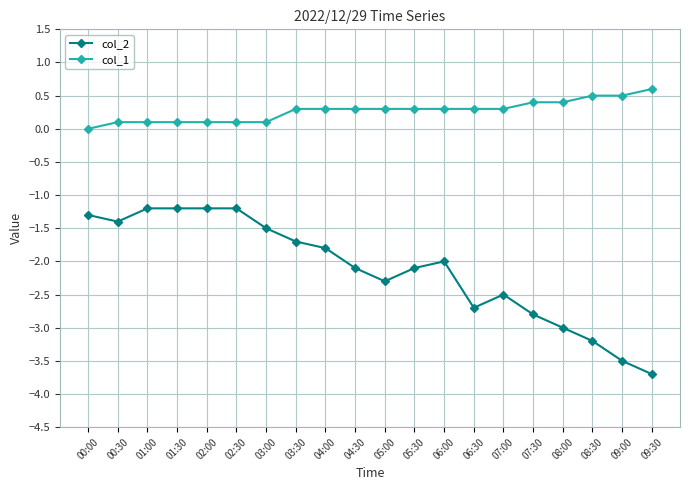

True or false: col_2 has a value of -3.7 at 09:30.

True